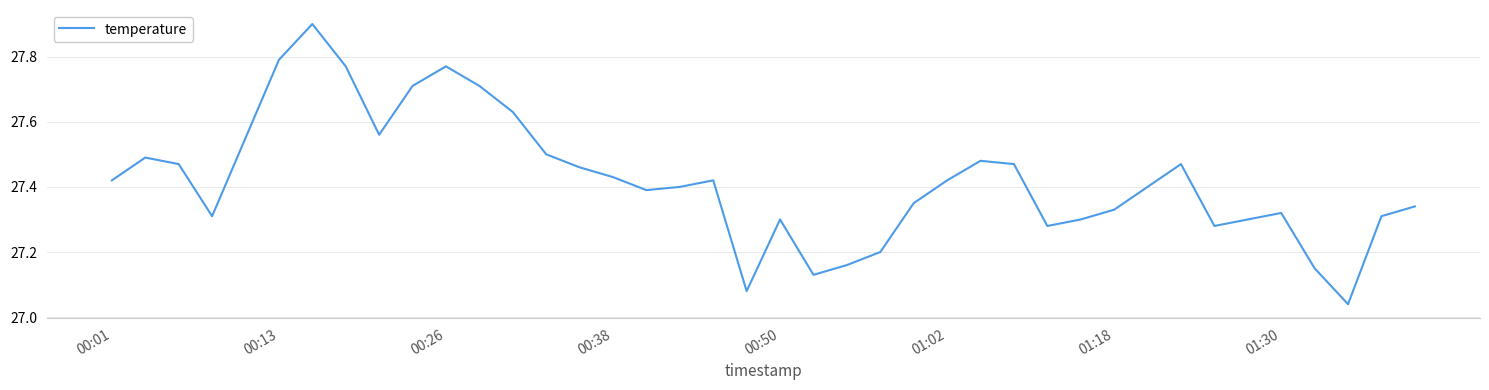

What is the maximum value shown in the chart?

27.9